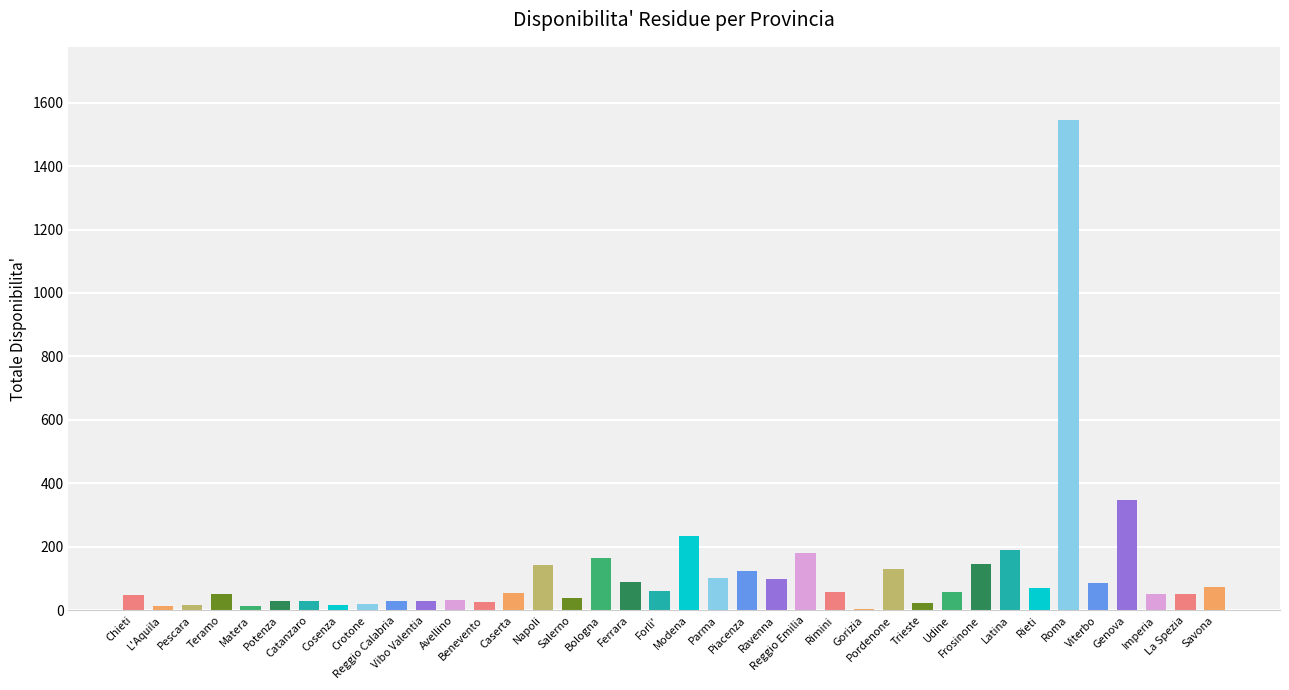

What is the maximum value shown in the chart?

1544